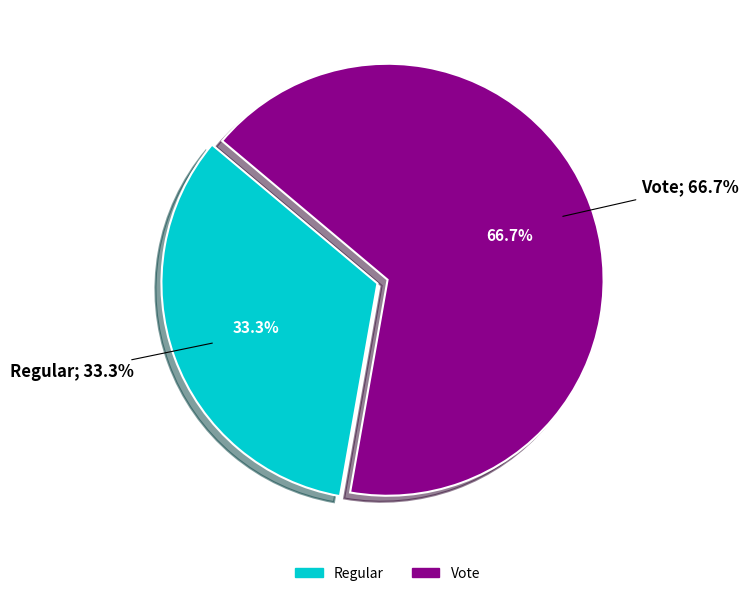

What percentage is the Vote slice, to the nearest percent?

67%